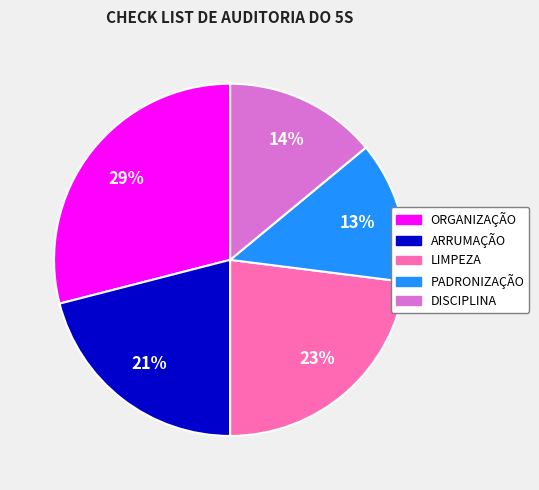

Count the number of slices in the pie.

5